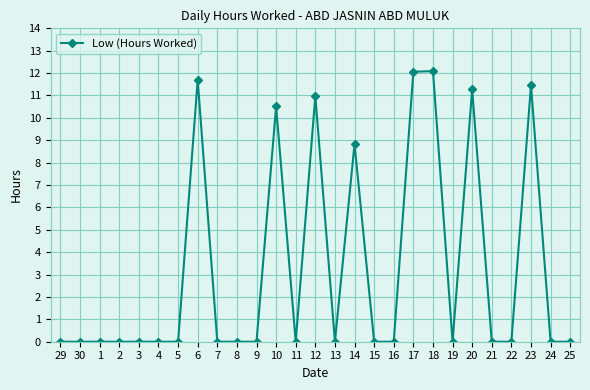

Reading right to left, extract all data points from this chart.

0.0	0.0	11.5	0.0	0.0	11.3	0.0	12.1	12.1	0.0	0.0	8.8	0.0	11.0	0.0	10.5	0.0	0.0	0.0	11.7	0.0	0.0	0.0	0.0	0.0	0.0	0.0